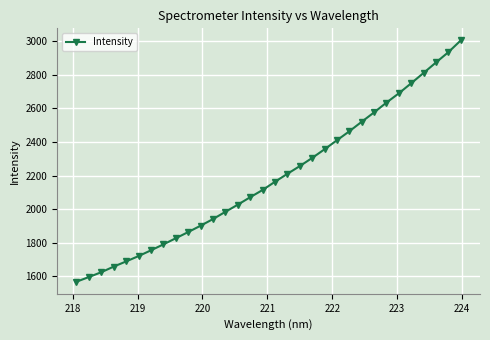

What is the greatest value displayed?

3005.9